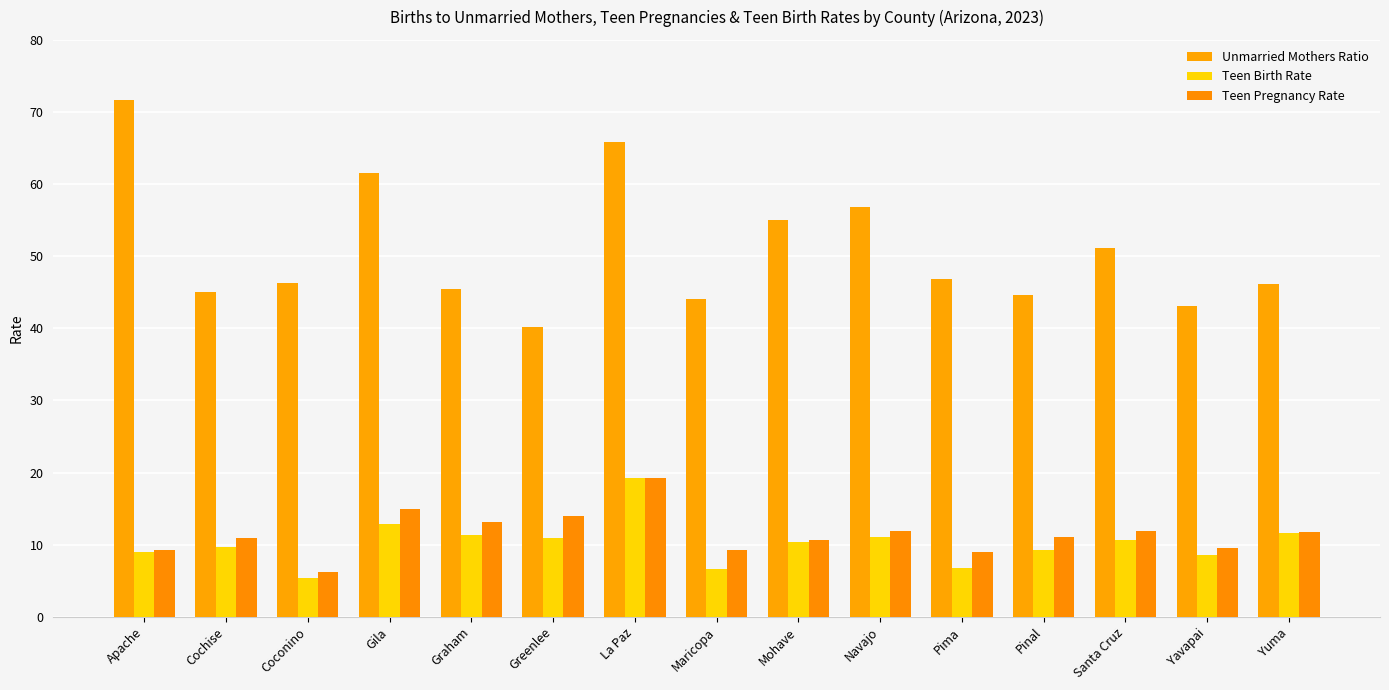

Read the Teen Pregnancy Rate value at La Paz.

19.3